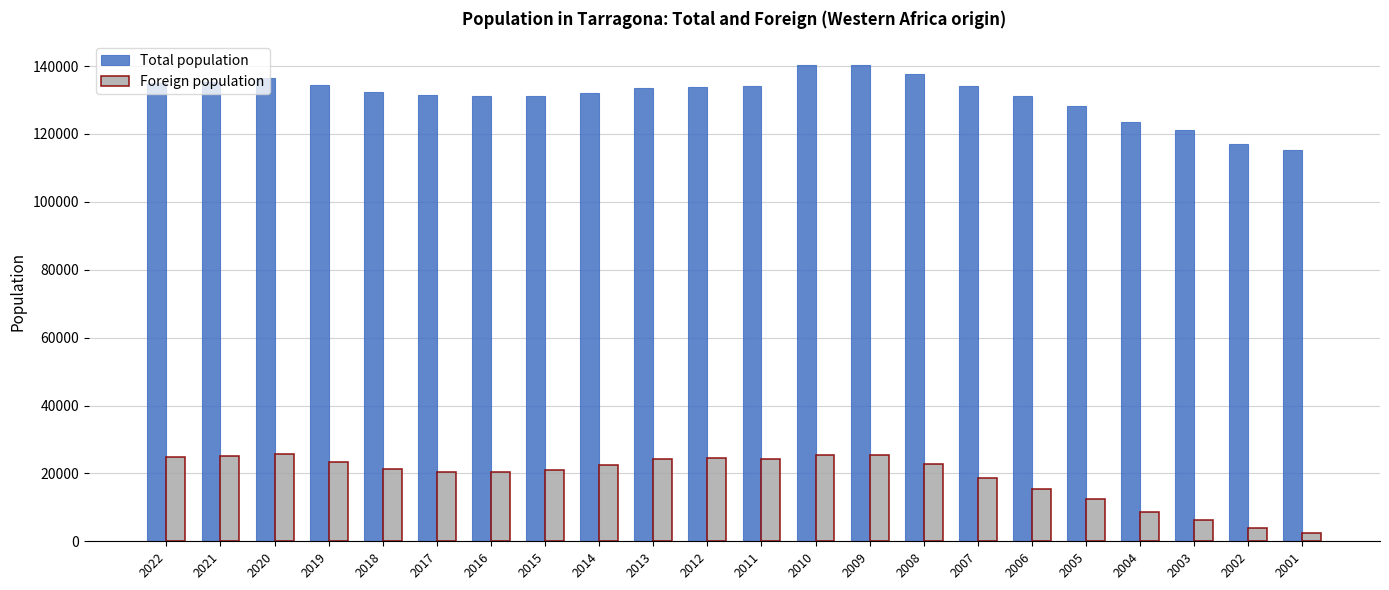

What is the difference between the maximum and minimum values in the Total population series?

25170